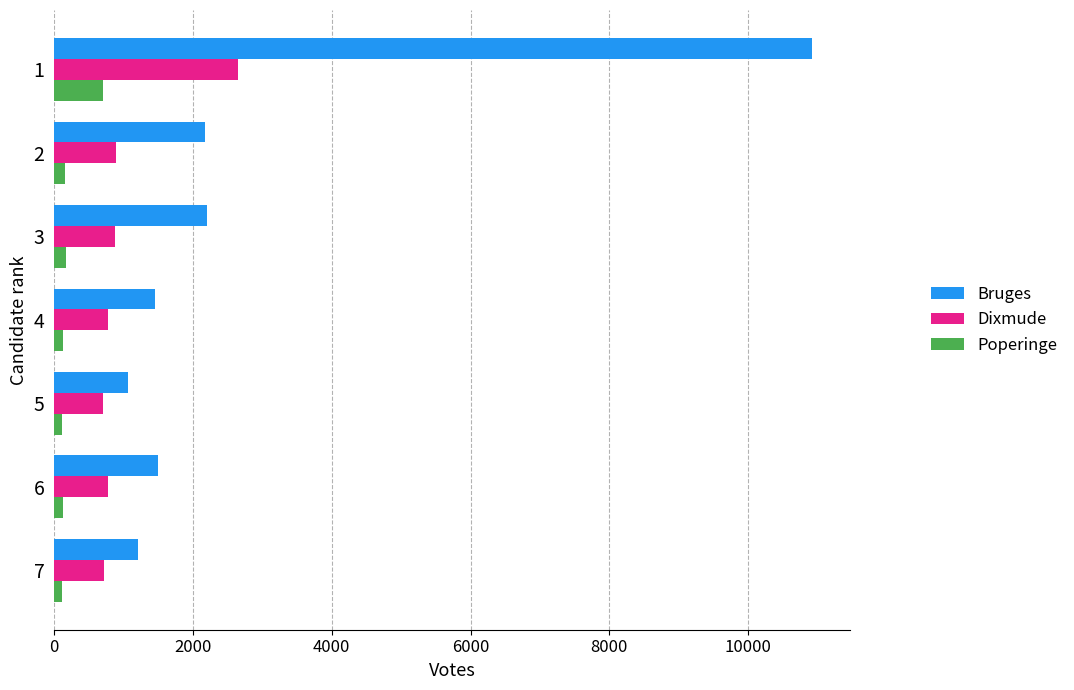

What is the maximum value for Dixmude?

2643